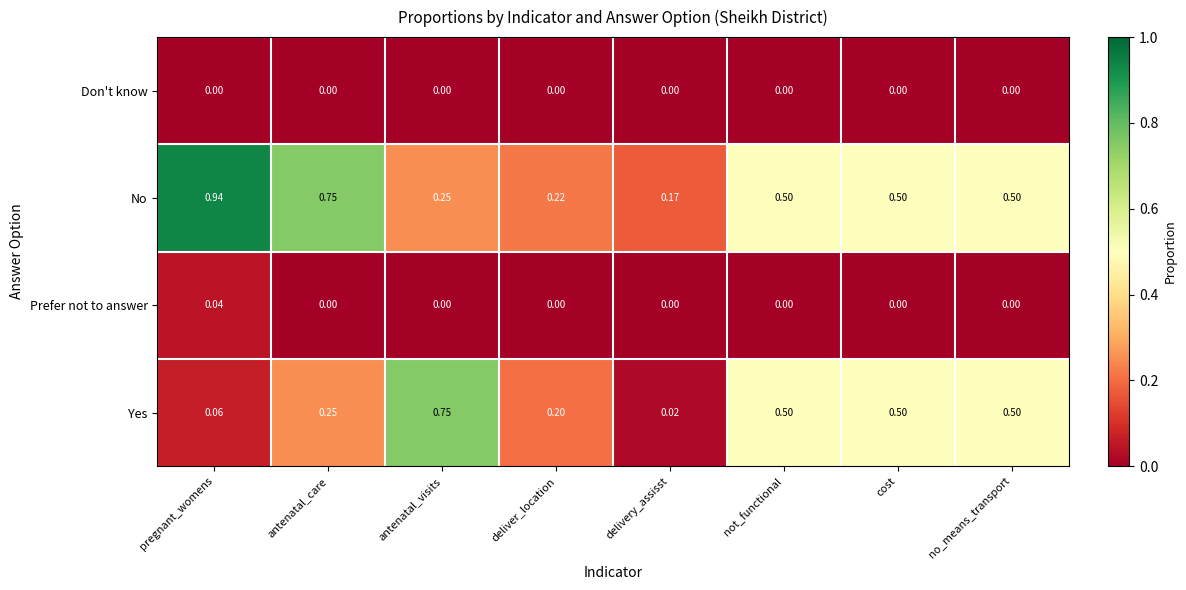

At which label does No reach its peak?

pregnant_womens